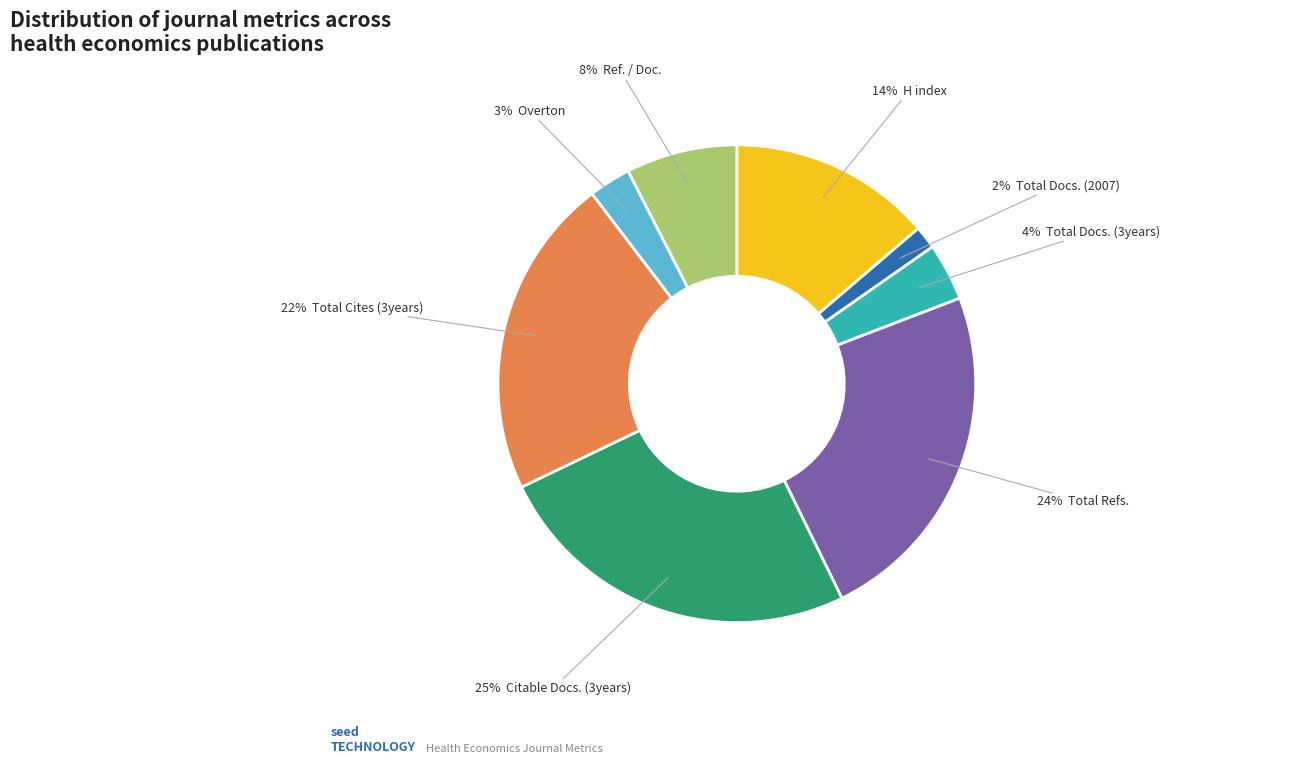

Is there a majority slice in this chart?

No